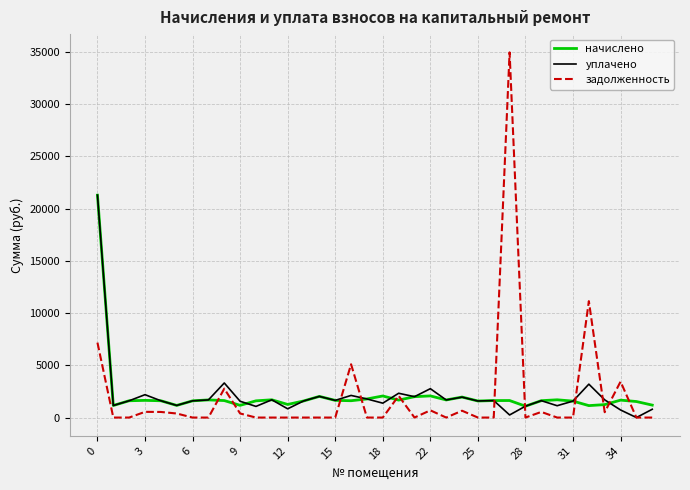

How many series are shown in this chart?

3